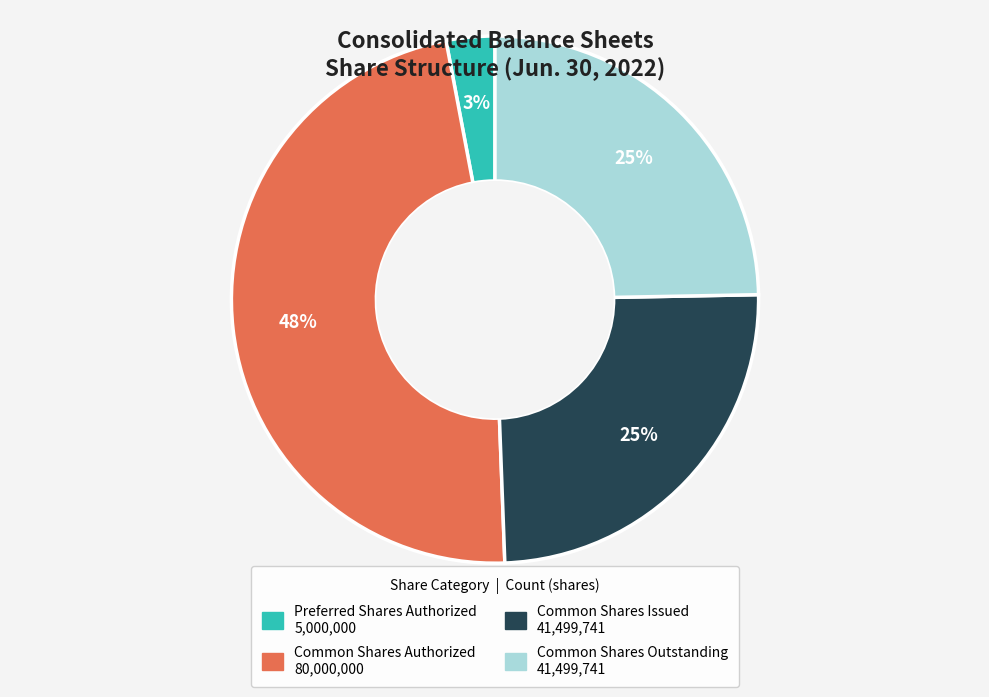

To the nearest percent, what is the difference between the Common Shares Issued and Preferred Shares Authorized slice percentages?

22%